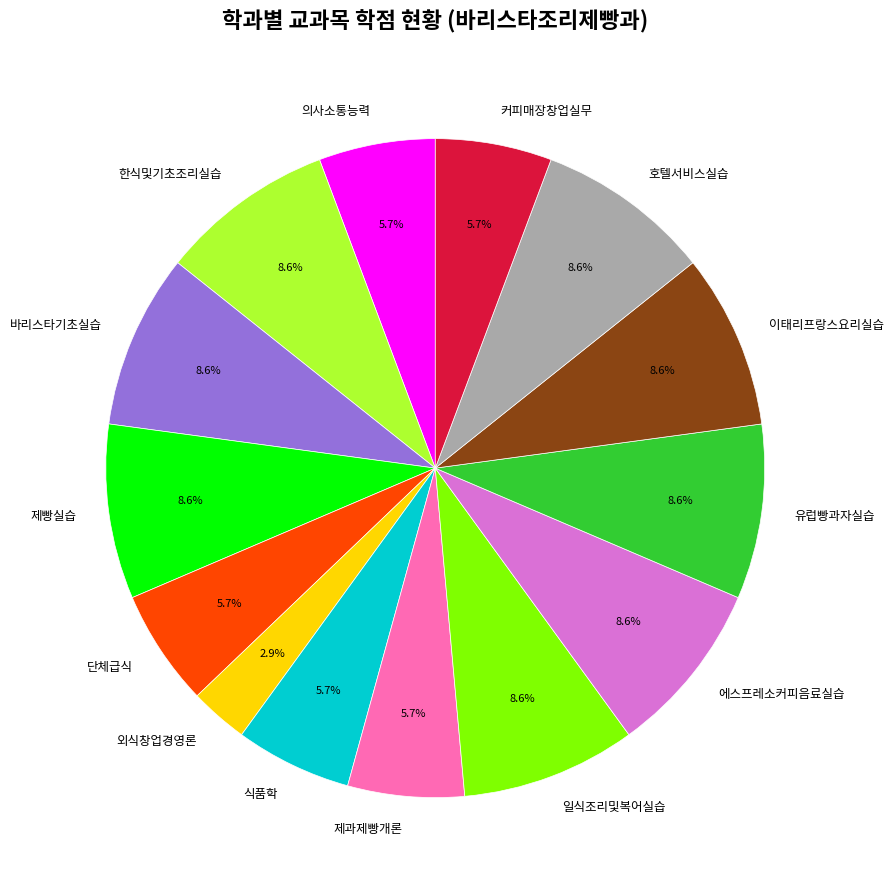

What is the smallest slice in the pie chart?

외식창업경영론